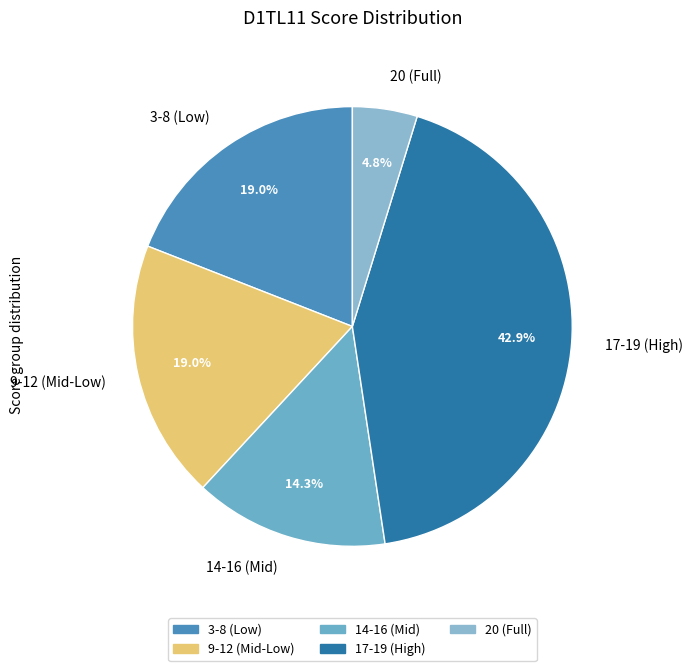

What is the smallest slice in the pie chart?

20 (Full)